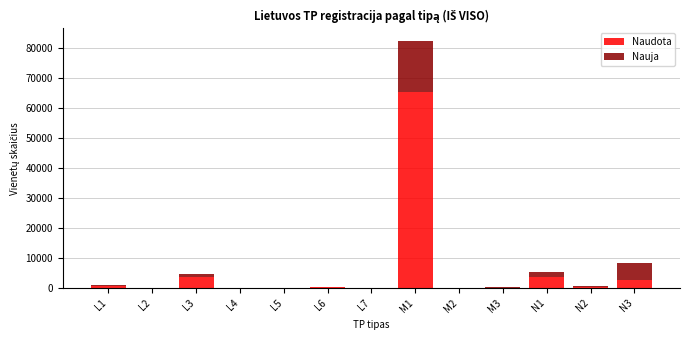

At which category is the sum across all series the highest?

M1